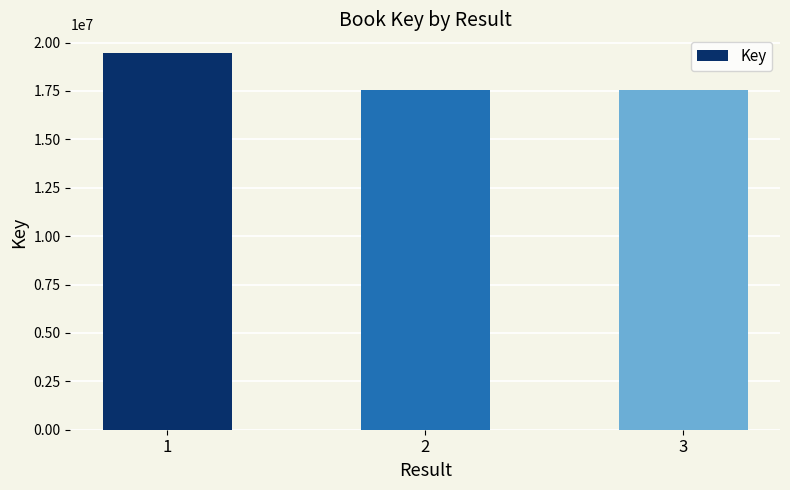

At which label is the value closest to 18507421?

3